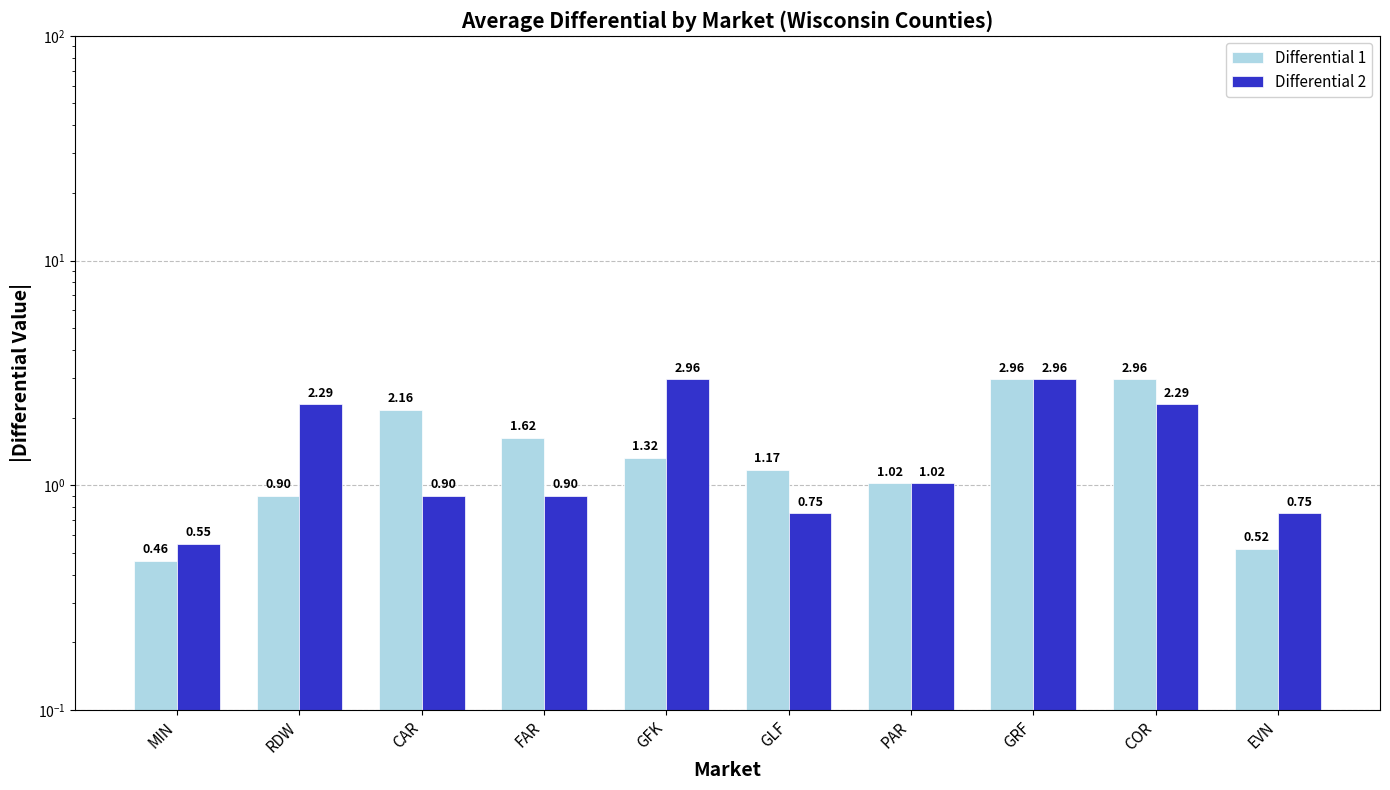

What is the value of the Differential 1 bar at the 7th from the left?

1.0